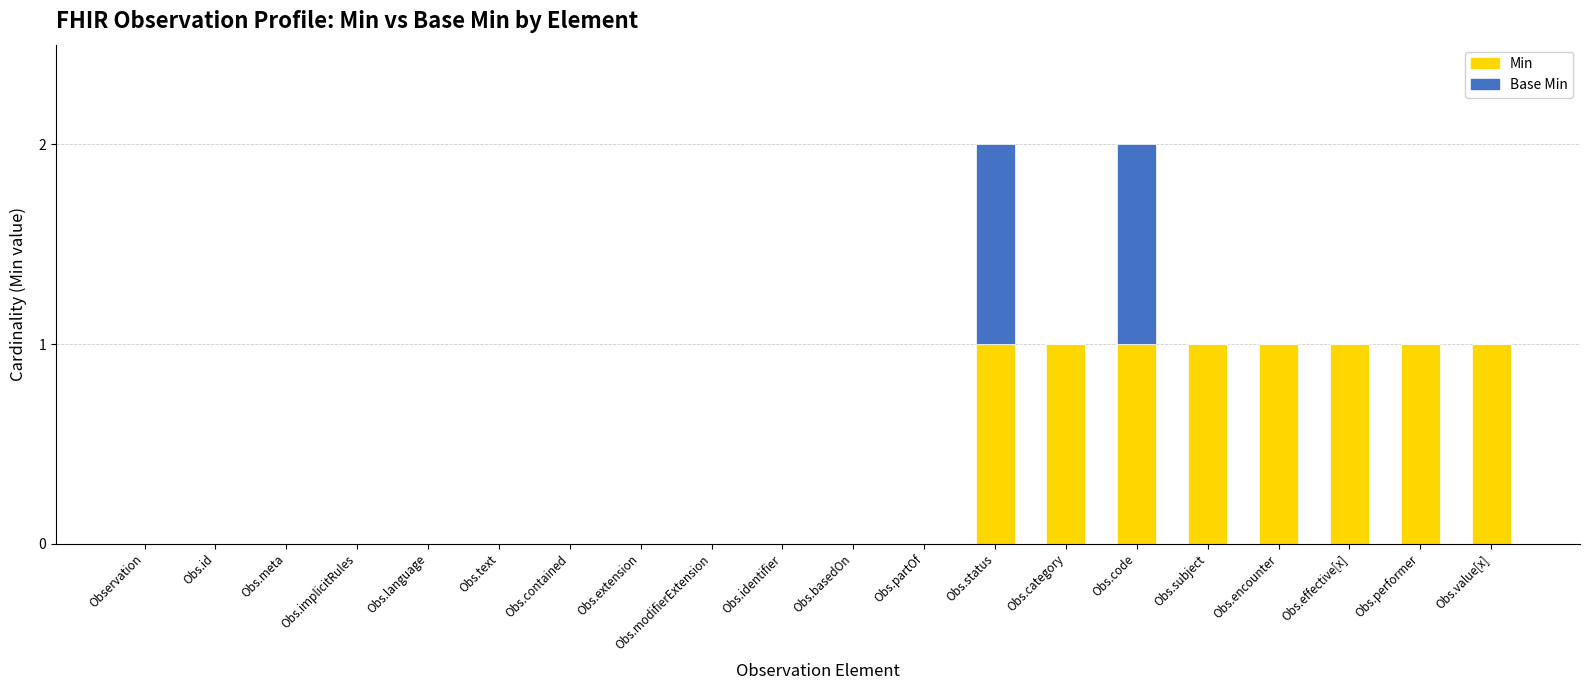

True or false: Min has a value of 0 at Obs.subject.

False